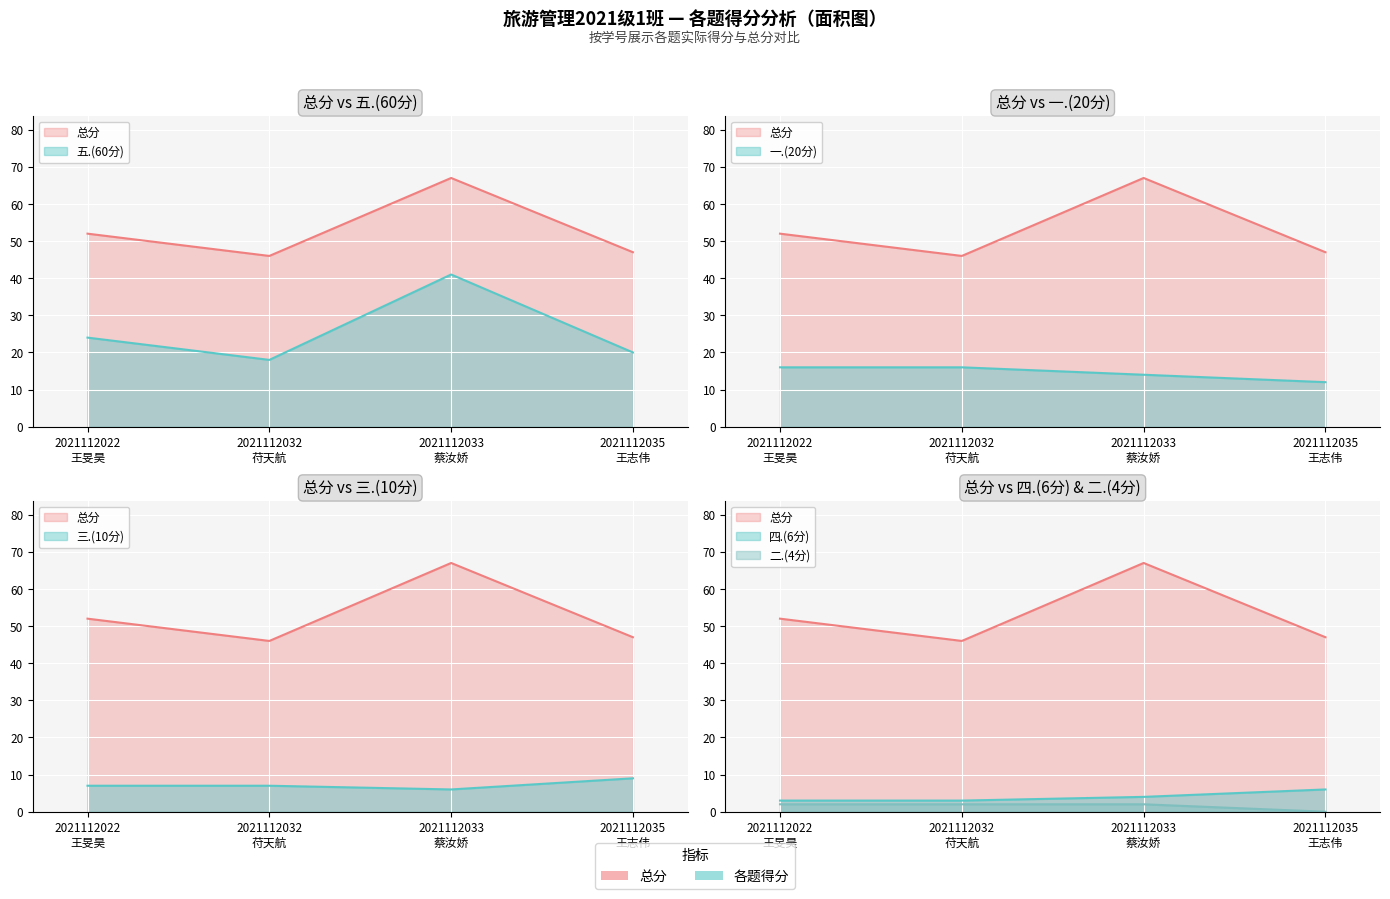

How many values in the 二.(4分) series are below 2?

1